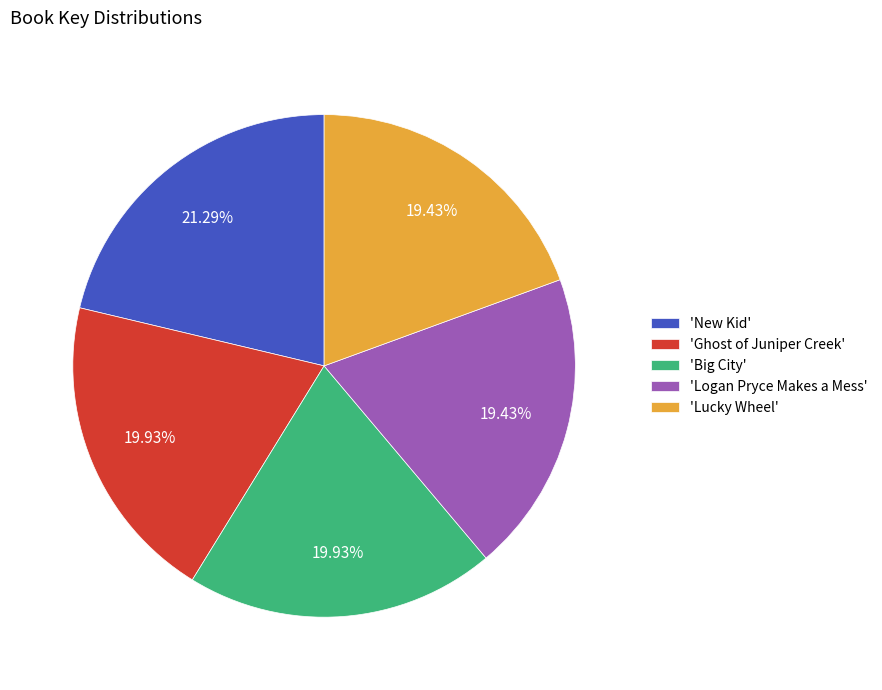

Combined, do 'New Kid' and 'Ghost of Juniper Creek' account for over 50%?

No